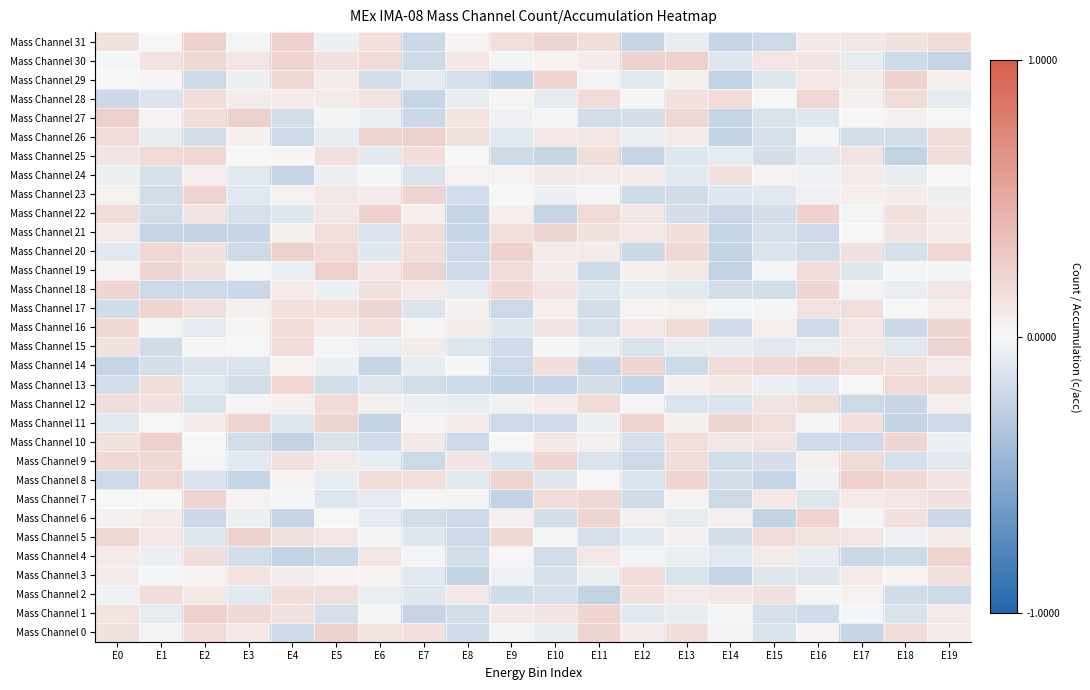

At which category does the chart reach its peak across all series?

E9